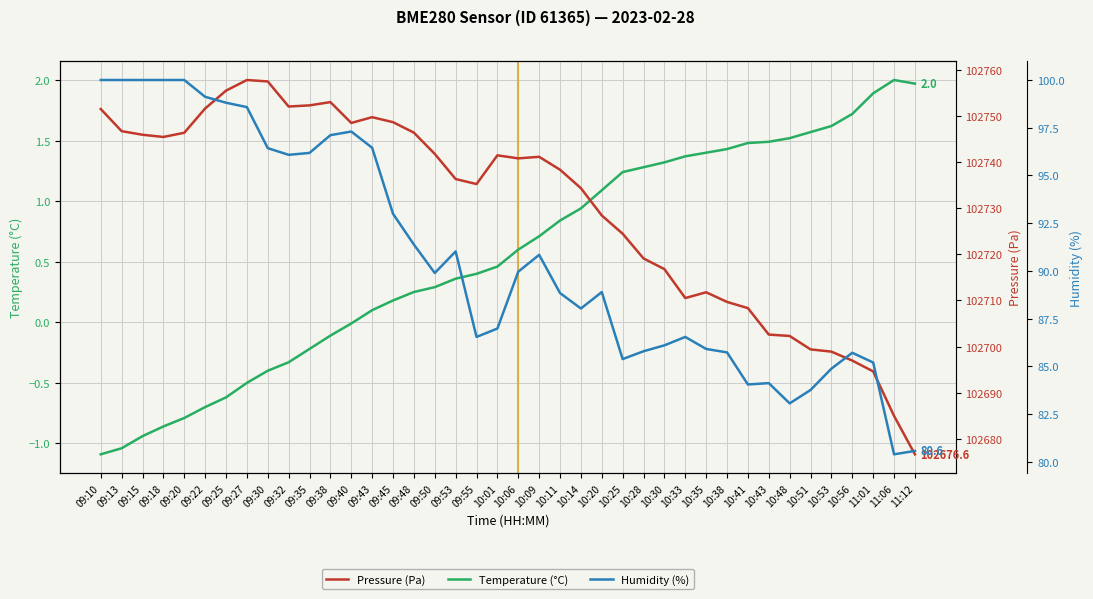

Which category has the lowest value across all series?

09:10